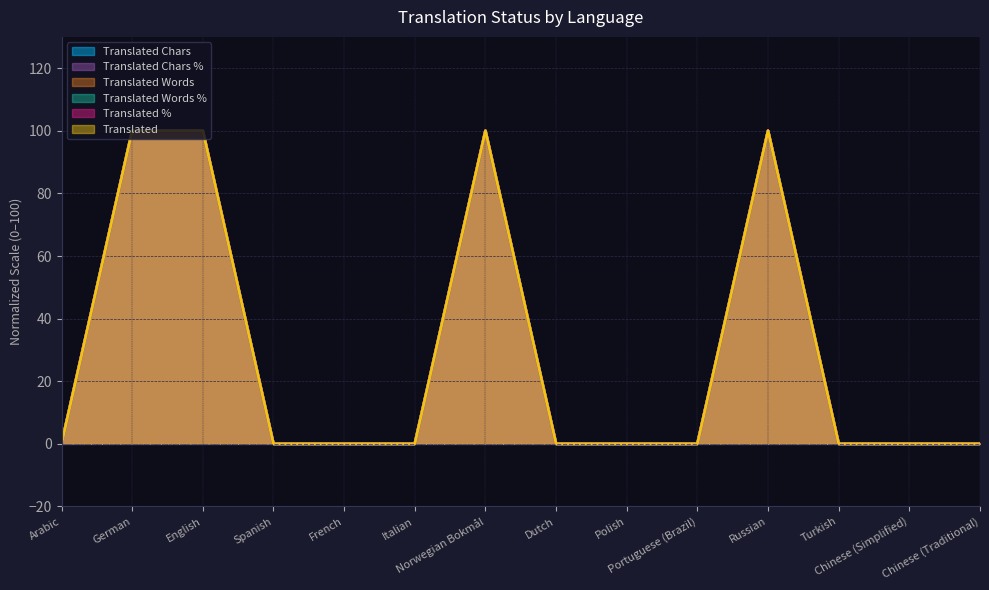

True or false: translated_words has more than 1 interior local peaks.

True